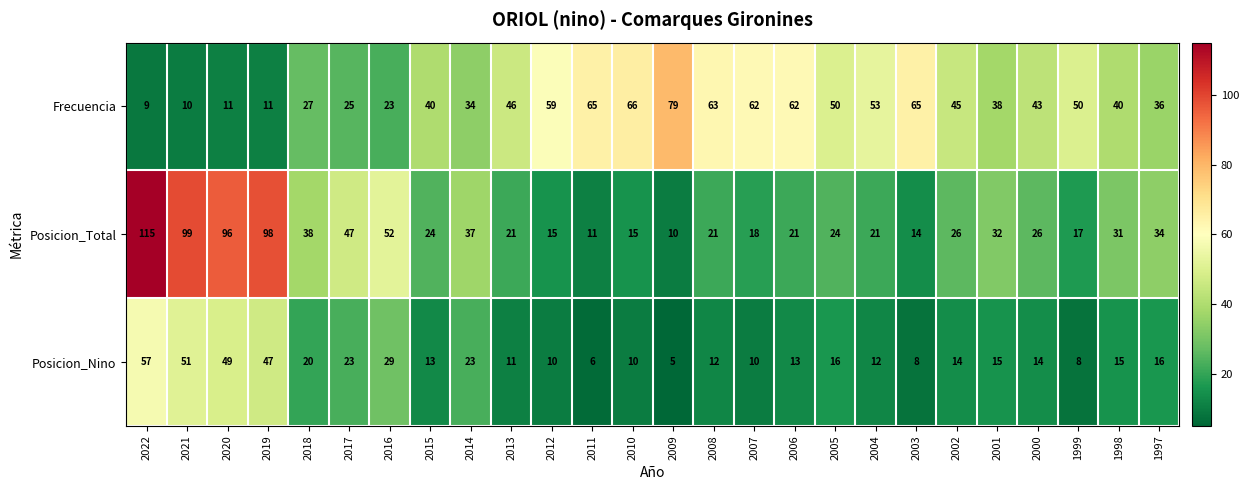

What is the difference between the Frecuencia values at 2016 and 2004?

30